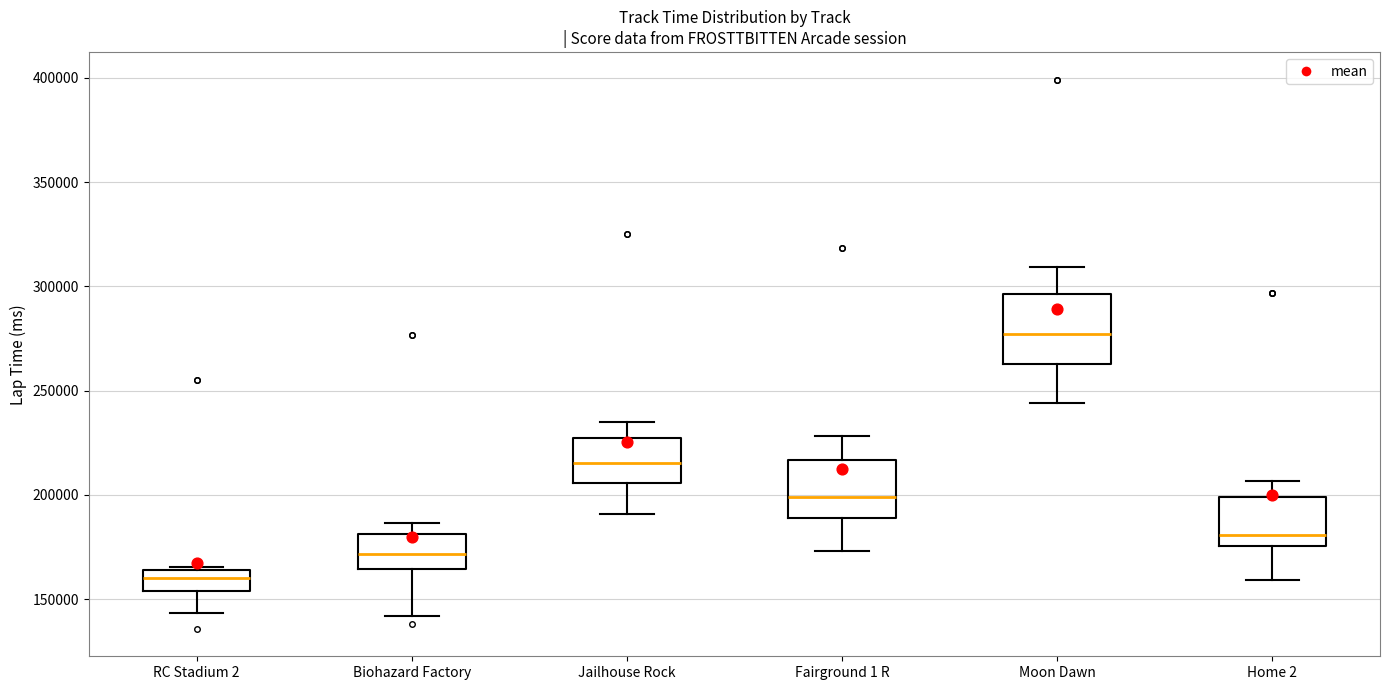

Reading left to right, read every box against the y-axis: the position of its median line, the range the box covers, and the ends of its whiskers. The values are not printed on the chart, so give them approximately, as read against the axis.

RC Stadium 2: median 160000, box 155000 to 165000, whiskers 145000 to 165000
Biohazard Factory: median 170000, box 165000 to 180000, whiskers 140000 to 185000
Jailhouse Rock: median 215000, box 205000 to 225000, whiskers 190000 to 235000
Fairground 1 R: median 200000, box 190000 to 215000, whiskers 175000 to 230000
Moon Dawn: median 275000, box 265000 to 295000, whiskers 245000 to 310000
Home 2: median 180000, box 175000 to 200000, whiskers 160000 to 205000